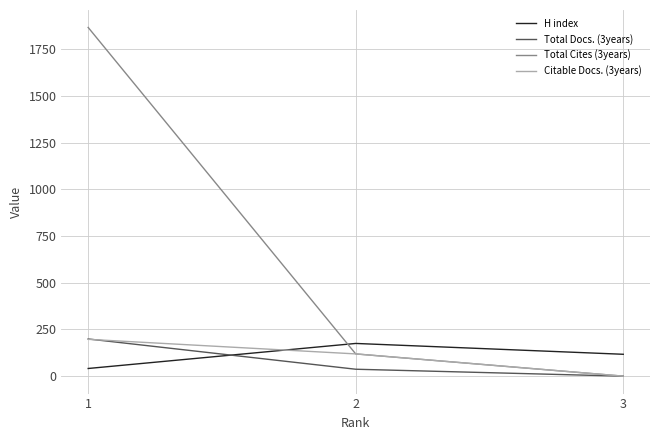

What is the difference between the maximum and minimum values in the Citable Docs. (3years) series?

197